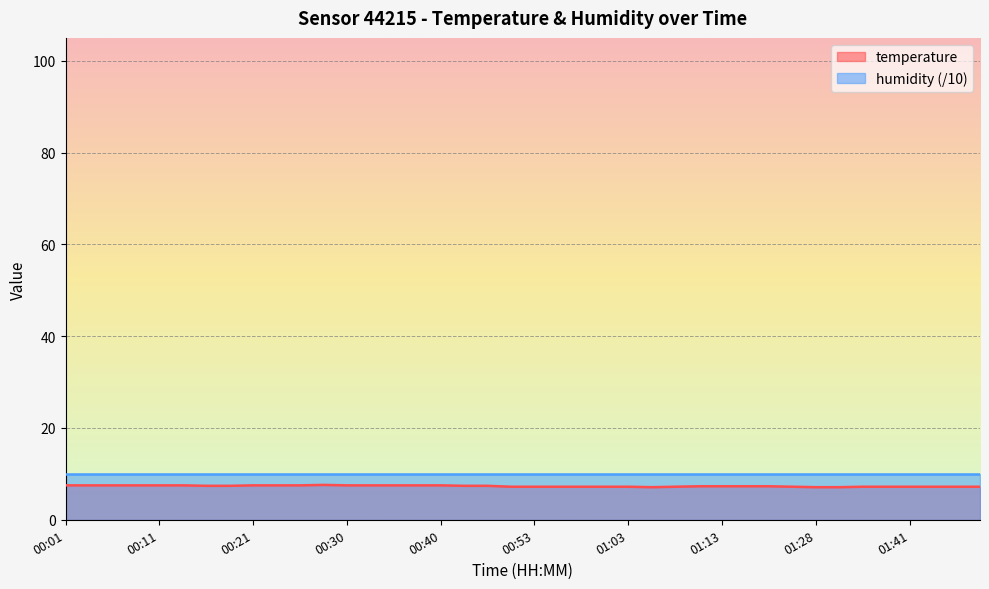

Where is the first local minimum?

01:06